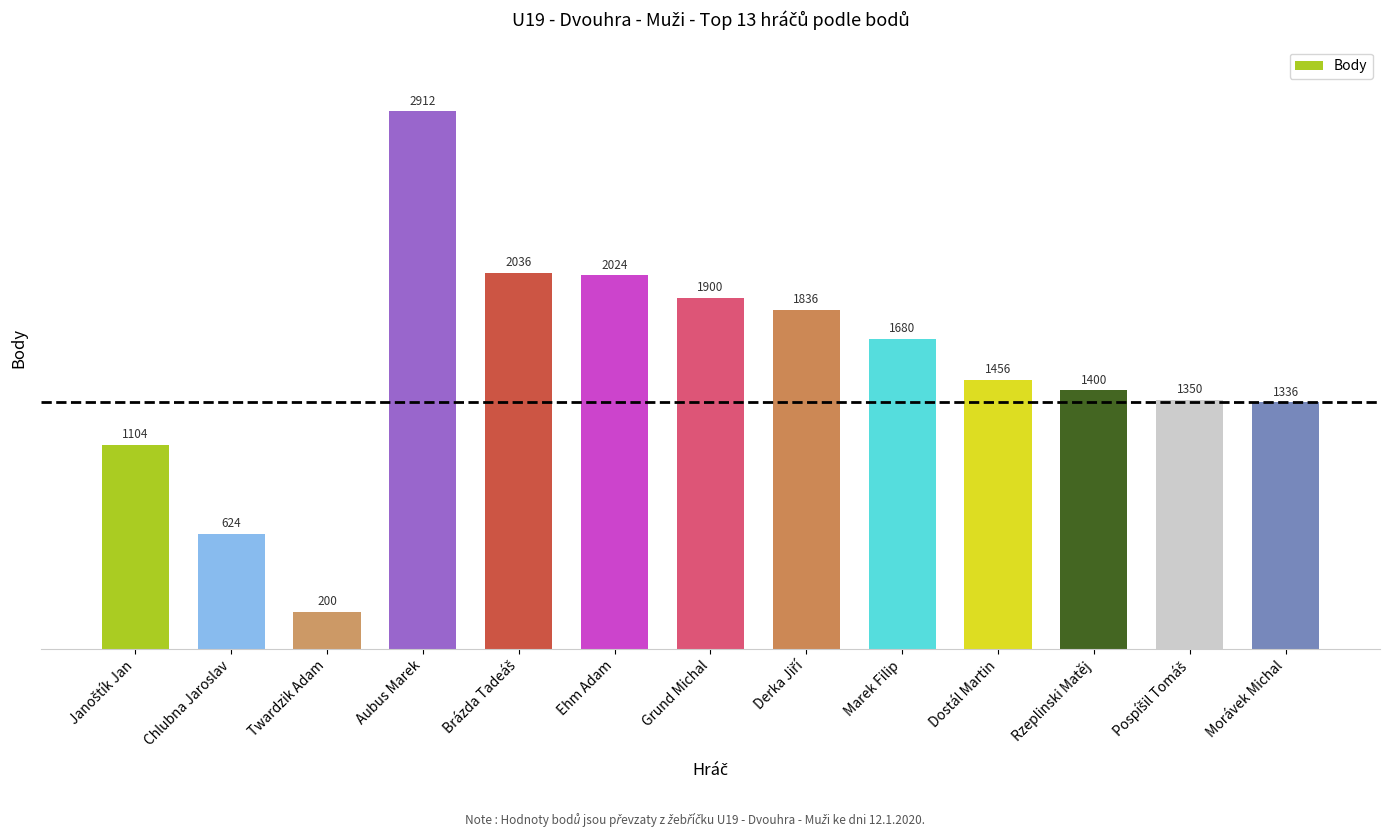

Approximately how many times larger is the value at Marek Filip compared to Dostál Martin?

1.2